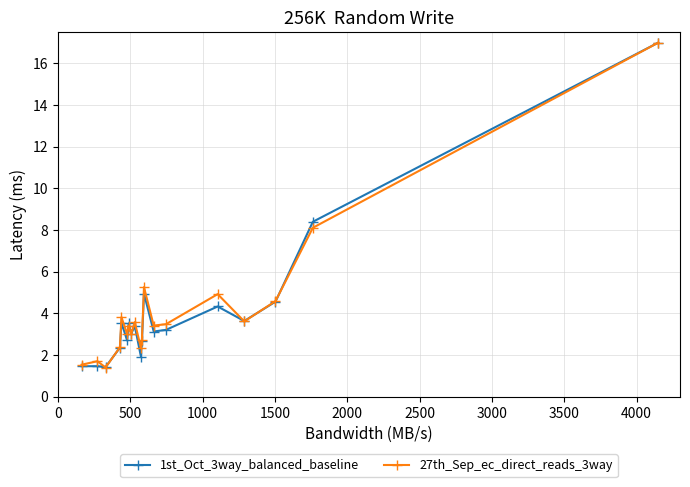

True or false: 27th_Sep_ec_direct_reads_3way has more than 2 interior local peaks.

True